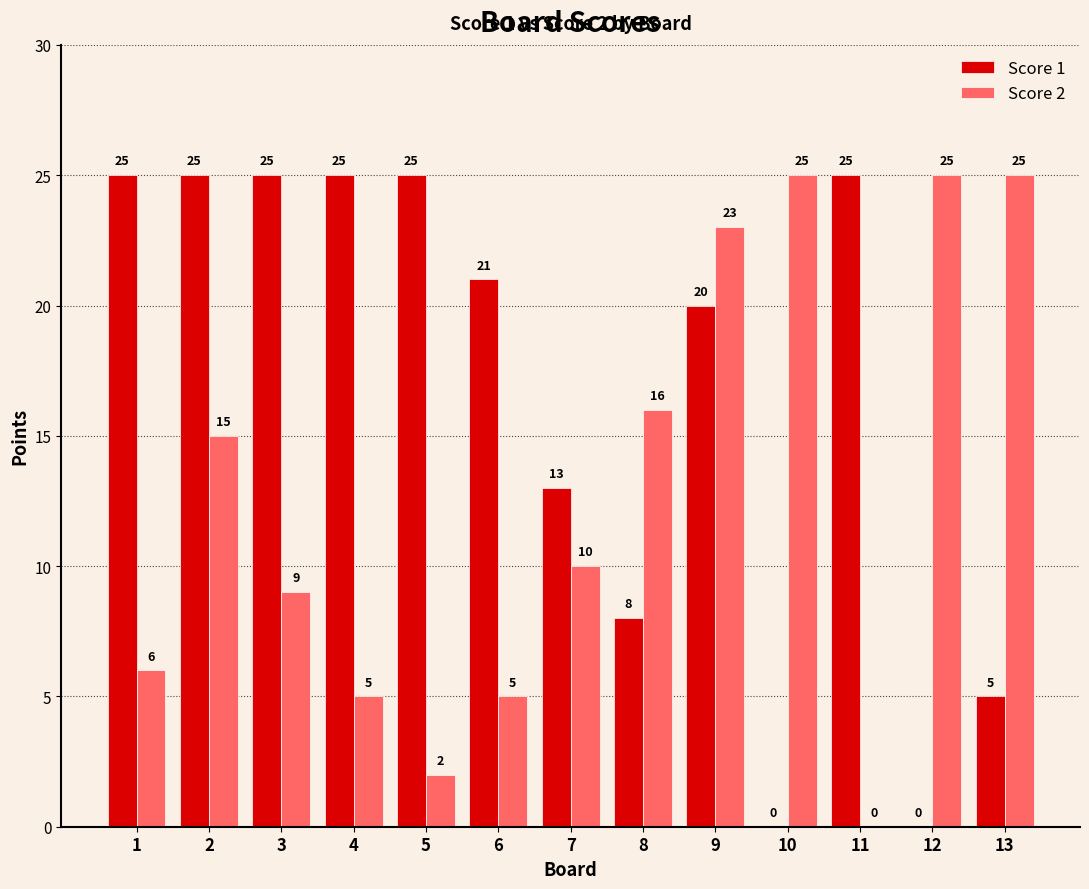

What is the sum of all Score 2 values?

166